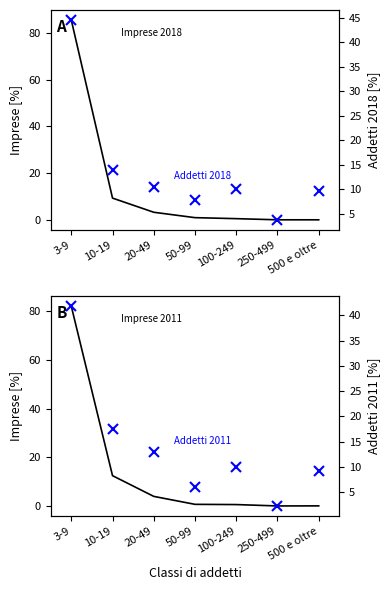

True or false: Imprese 2018 (%) has a value of 85.5 at 3-9.

True